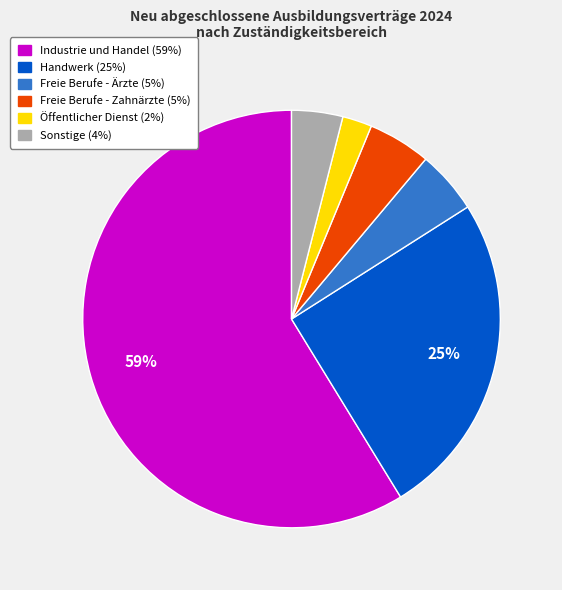

To the nearest percent, what is the average slice percentage?

17%